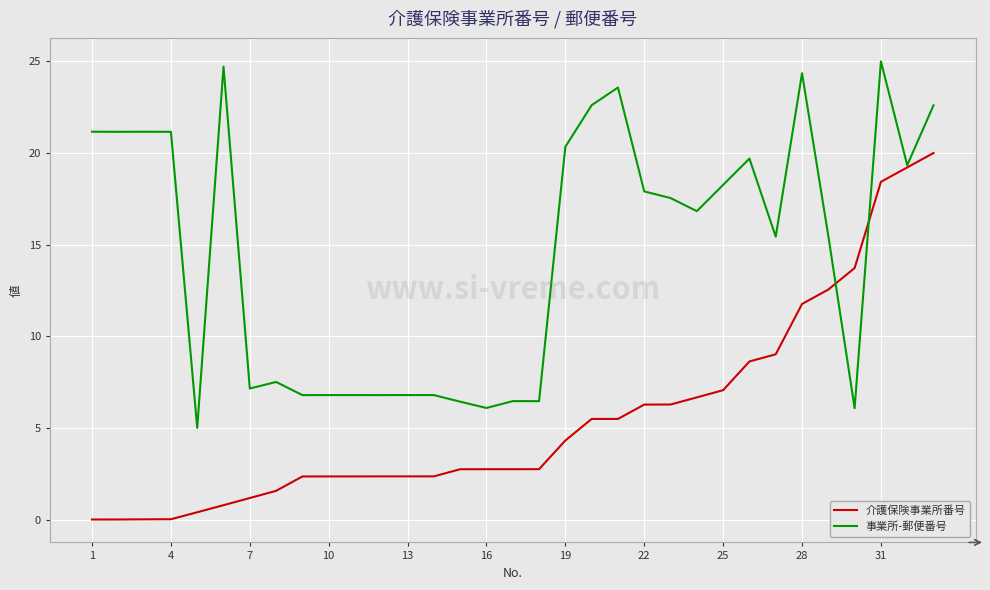

Which series has the largest total across all categories?

事業所-郵便番号